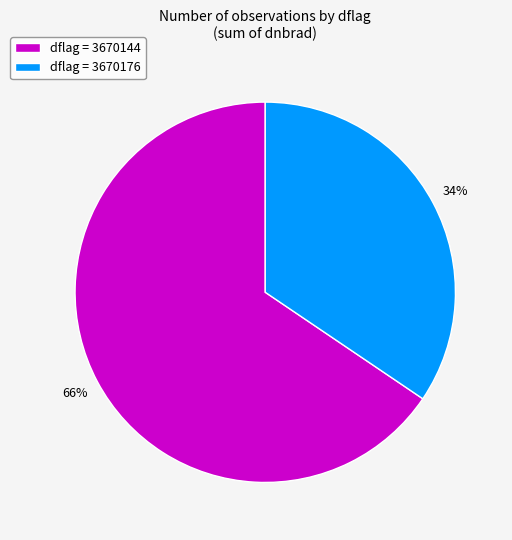

The dflag = 3670144 slice represents 51% of the pie. True or false?

False